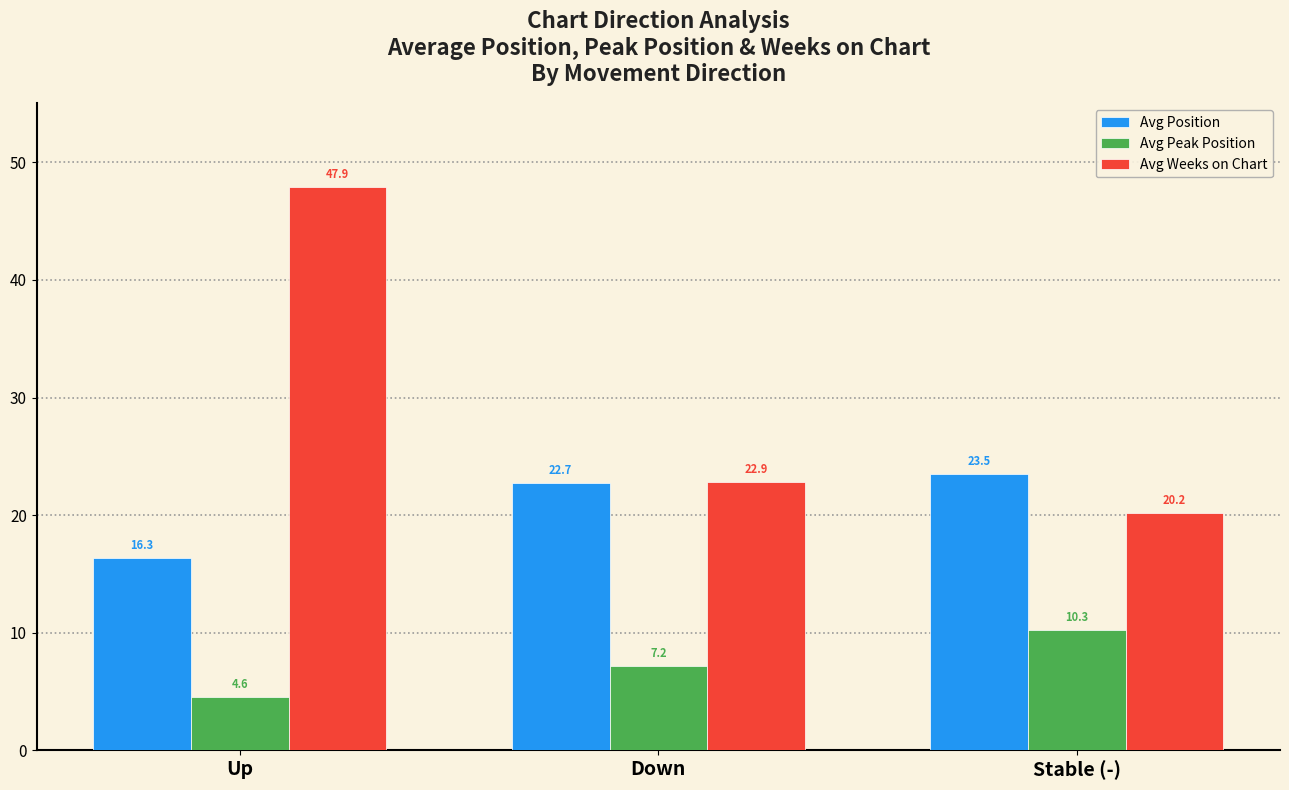

Which series has the largest range (max minus min)?

Avg Weeks on Chart